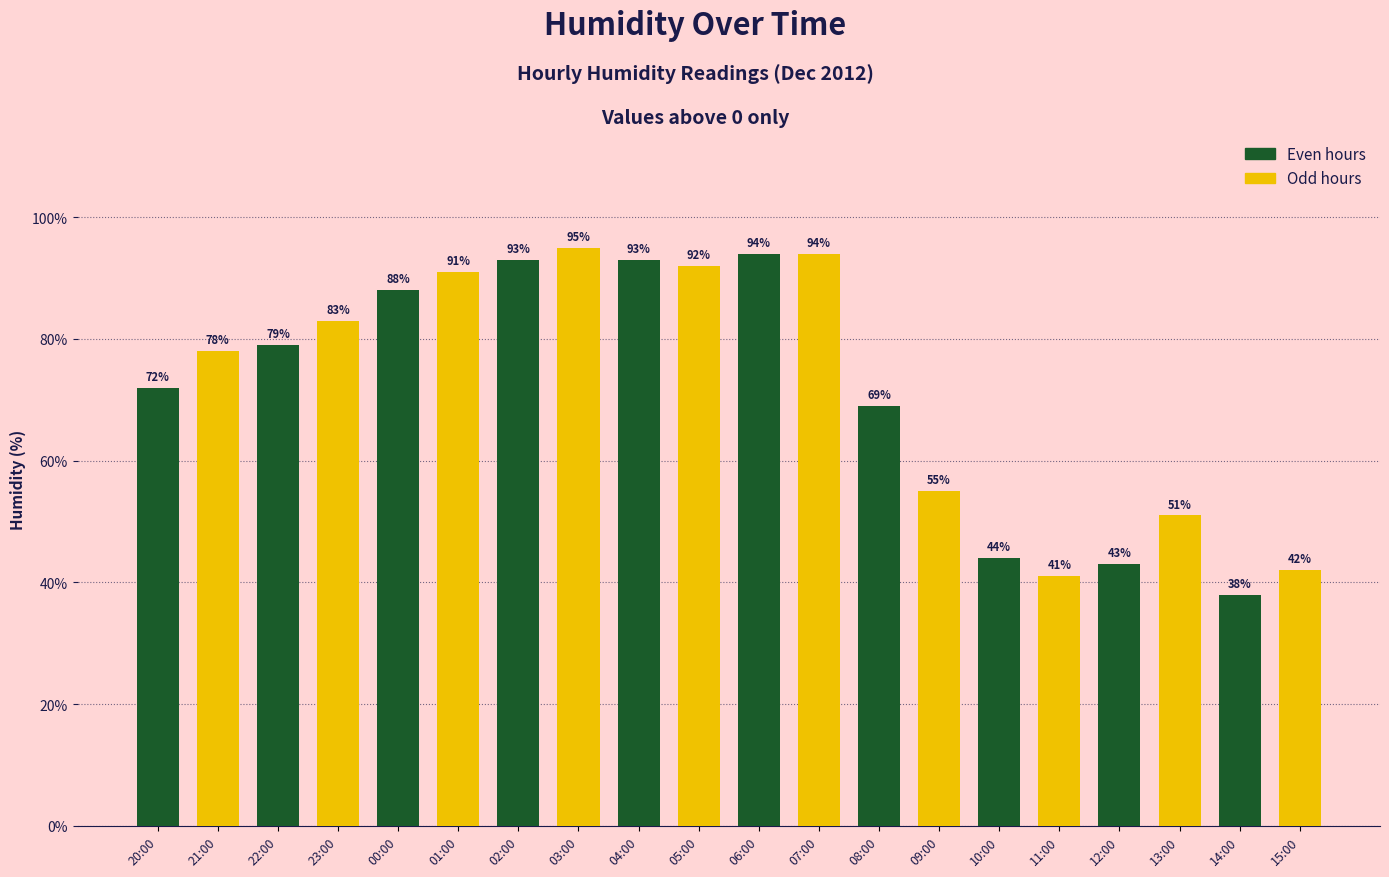

What is the difference between the maximum and second lowest values?

54